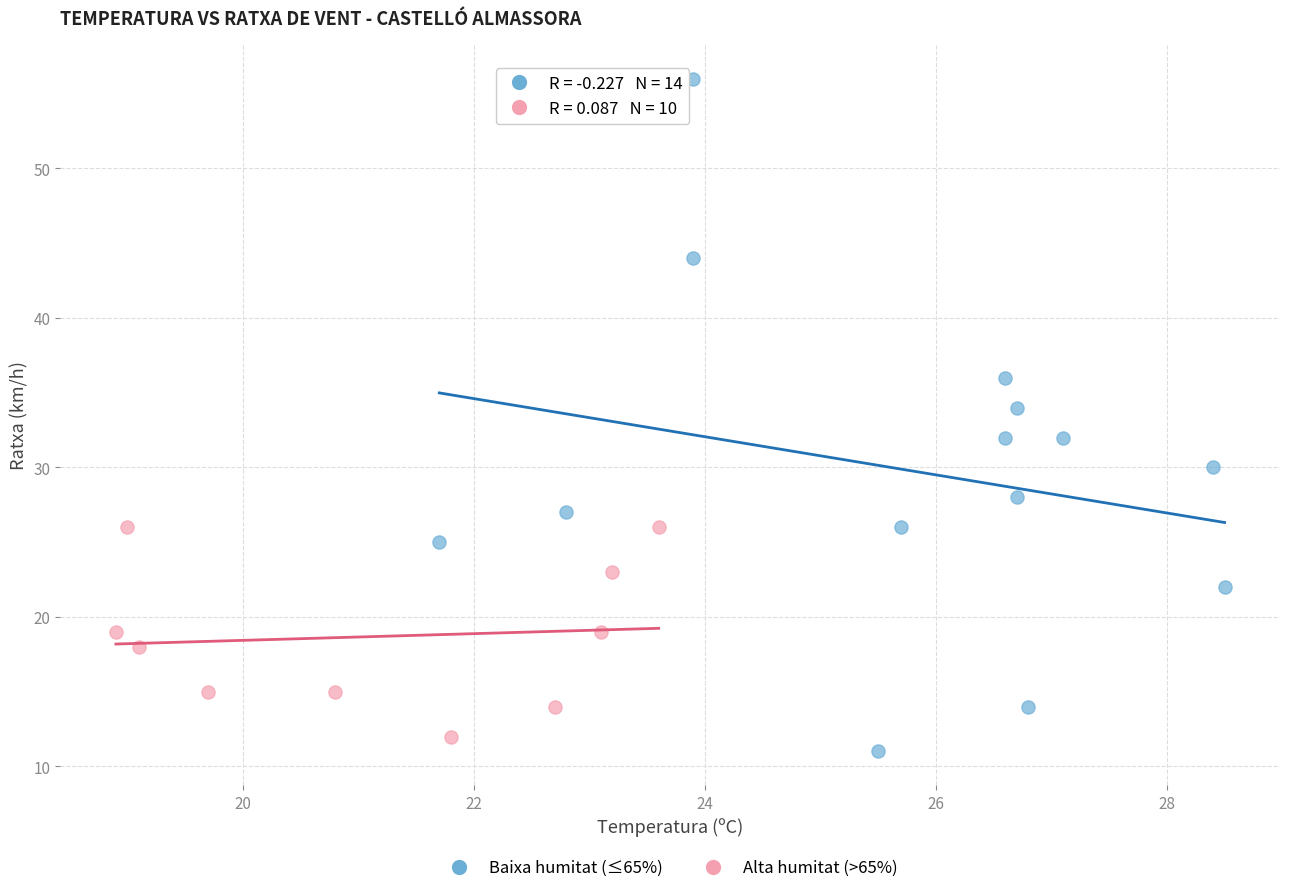

Which series contains the highest Y value?

Baixa humitat (≤65%)